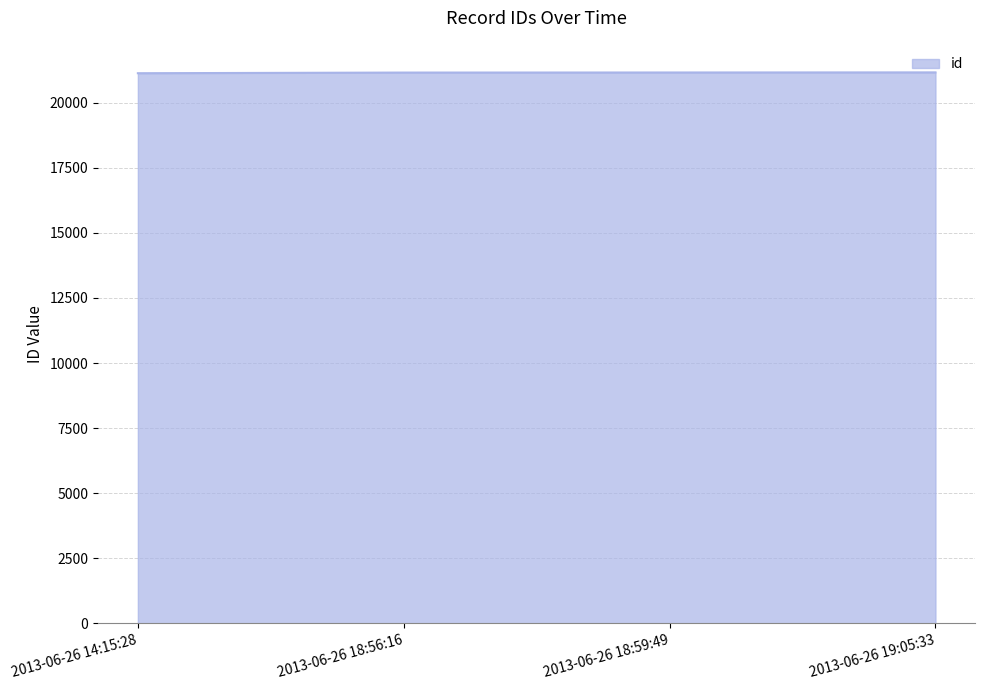

Count the number of categories in the chart.

4